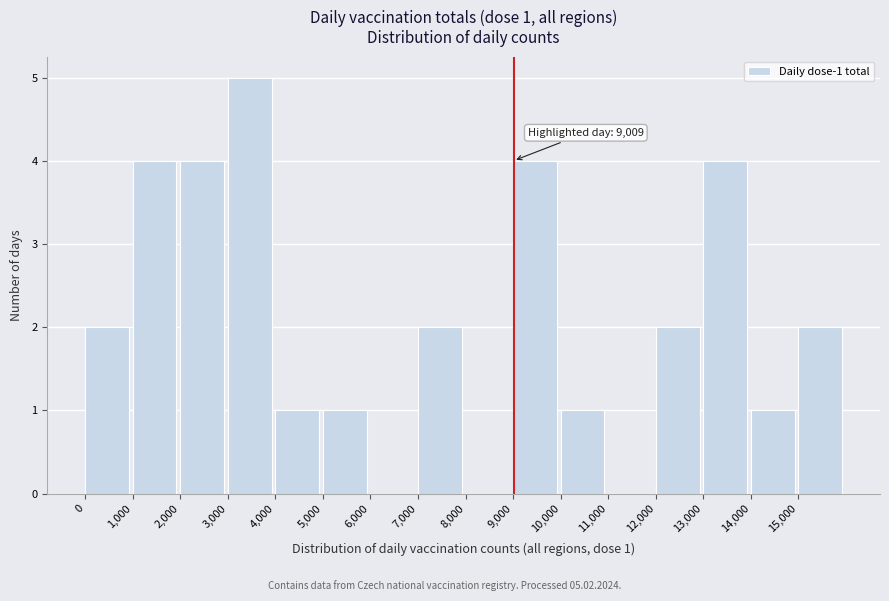

Which range on the x-axis has the tallest bar?

3000 to 4000